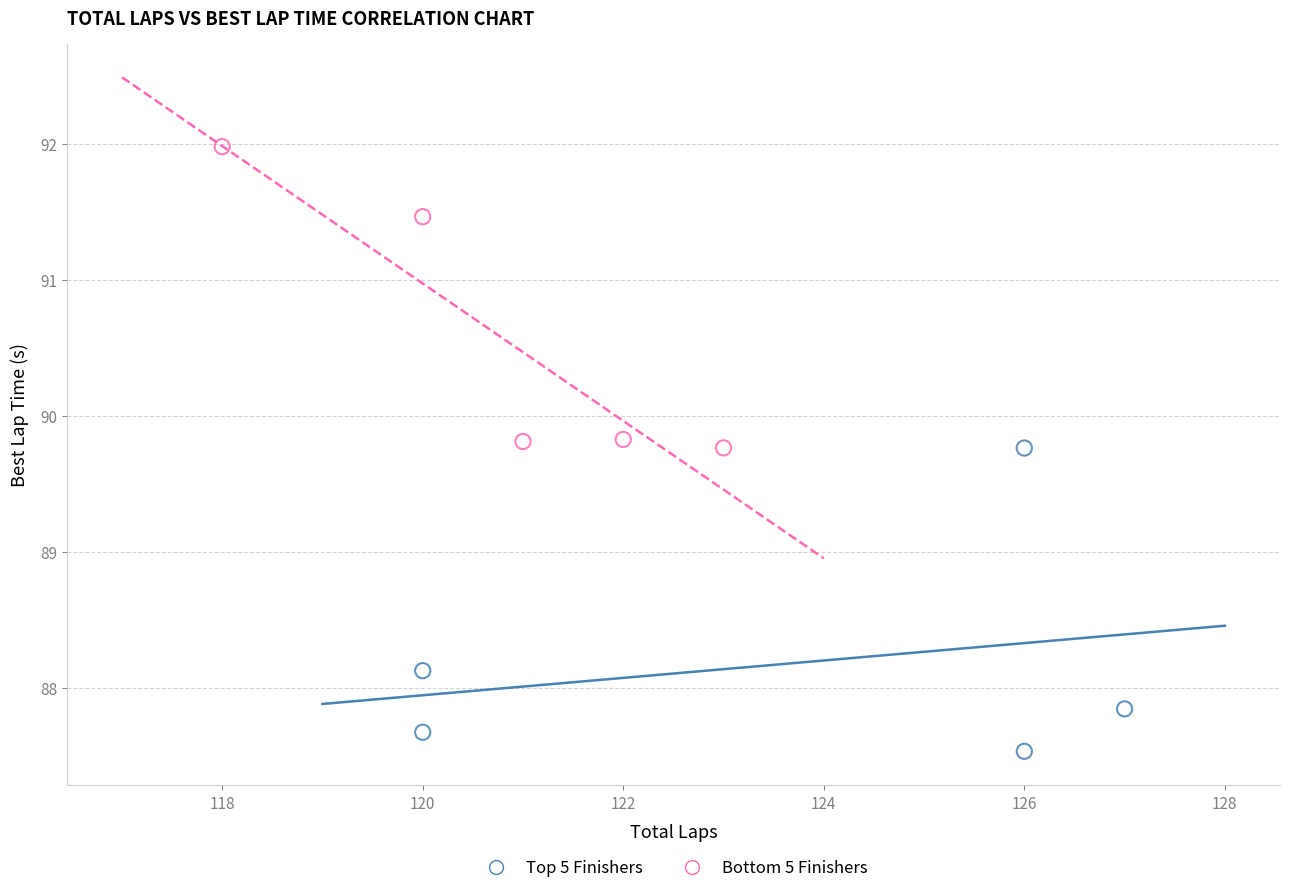

Which series reaches the maximum Y coordinate?

Bottom 5 Finishers